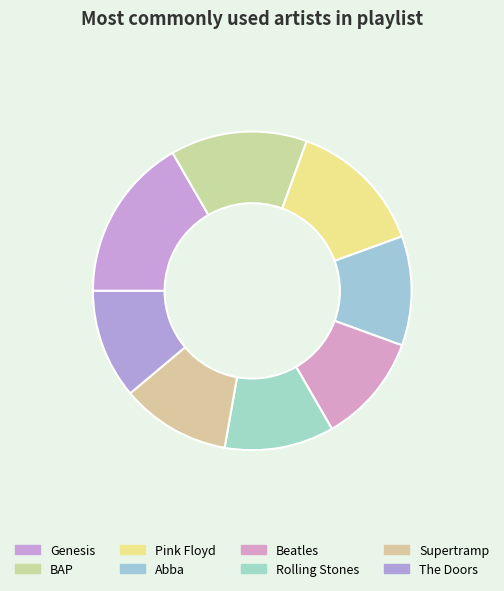

Approximately how many times larger is the value at Abba compared to Genesis?

0.7